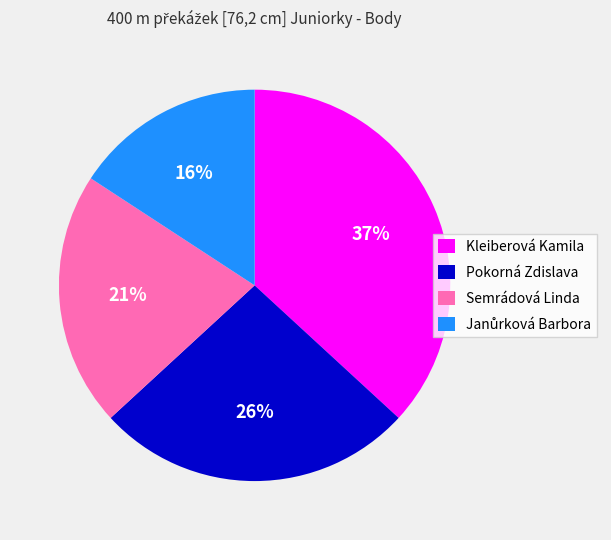

To the nearest percent, what portion does Semrádová Linda represent?

21%